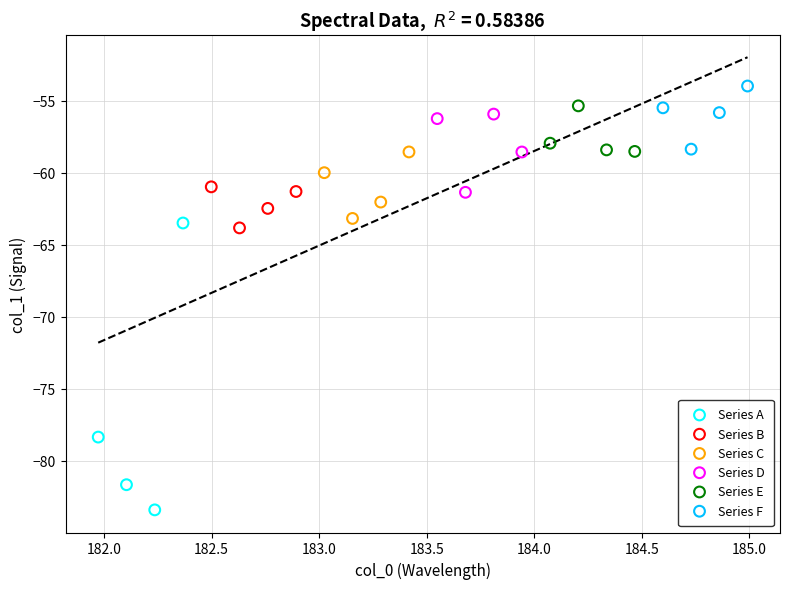

Which series contains the lowest Y value?

Series A